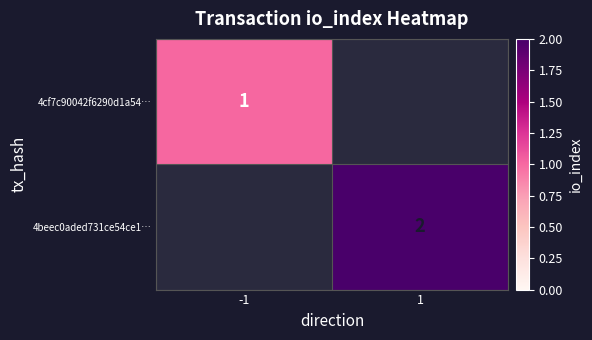

The value of 4beec0aded731ce54ce1… at 1 is 2. True or false?

True